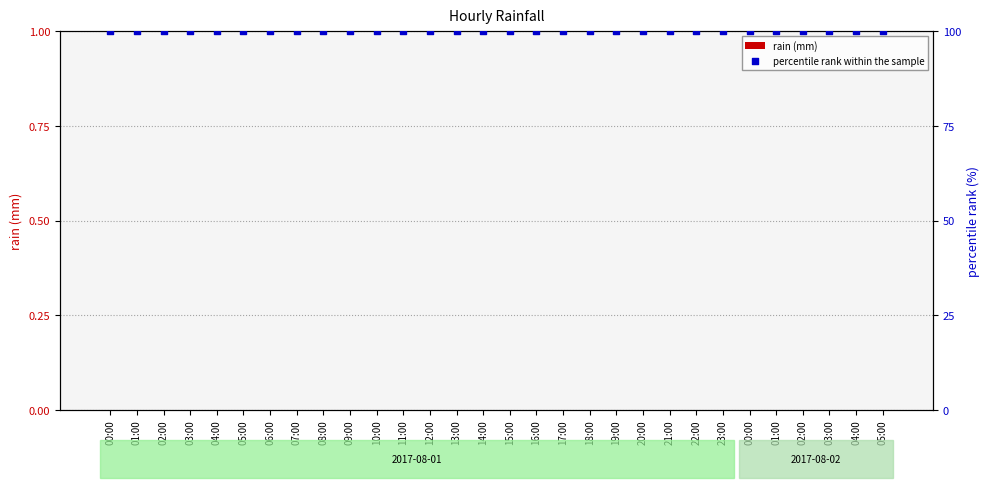

Which series has the widest spread of Y values?

rain (mm)